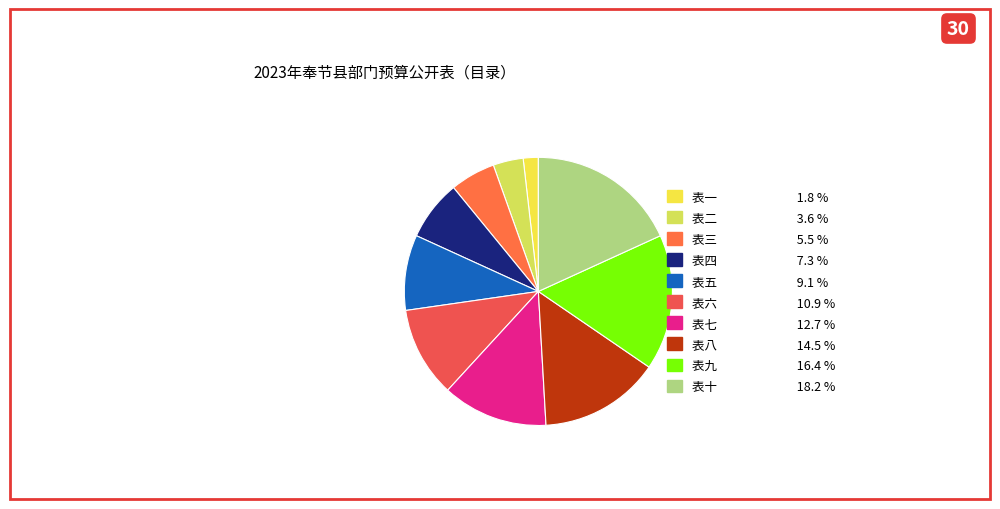

To the nearest percent, what is the combined percentage of 表四 and 表十?

25%